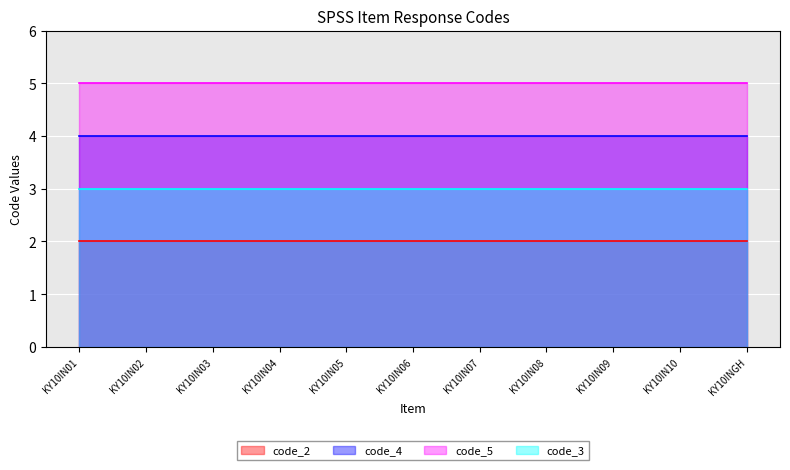

At how many categories does at least one series exceed 2?

11